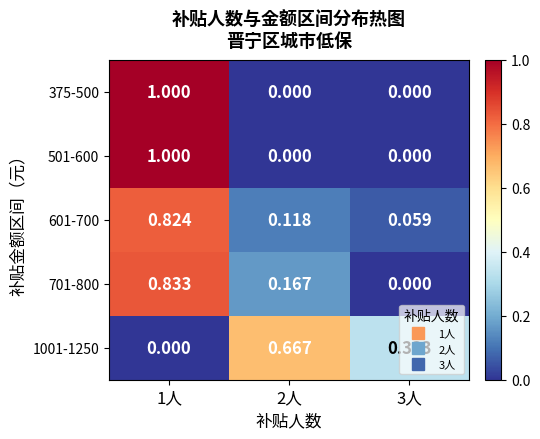

Count the number of categories in the chart.

3